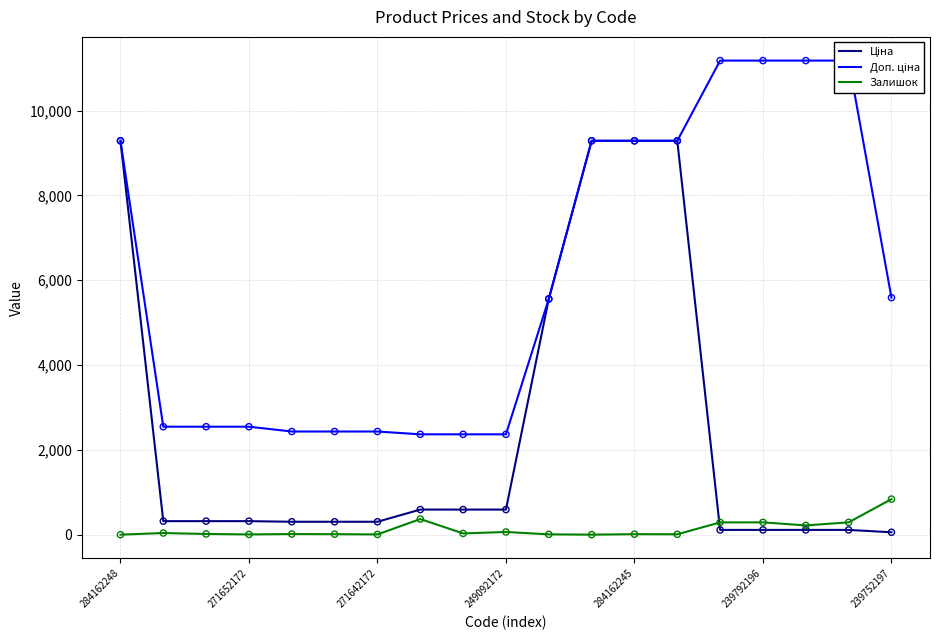

Which series reaches the maximum Y coordinate?

Доп. ціна